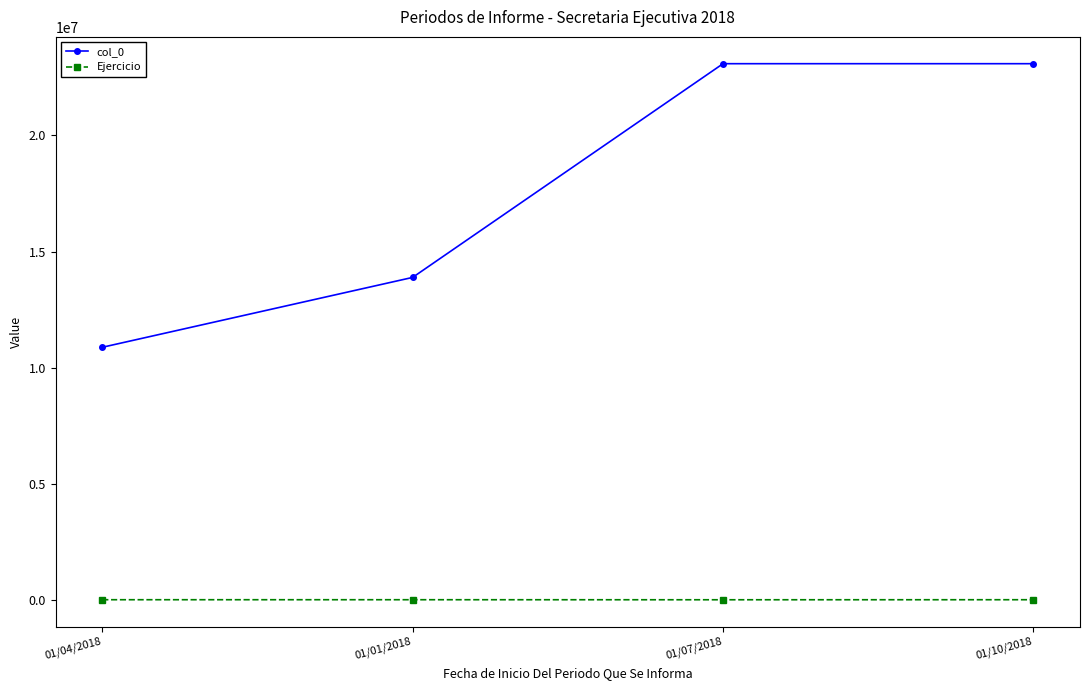

The Ejercicio series shows 2018 at 01/01/2018. True or false?

True